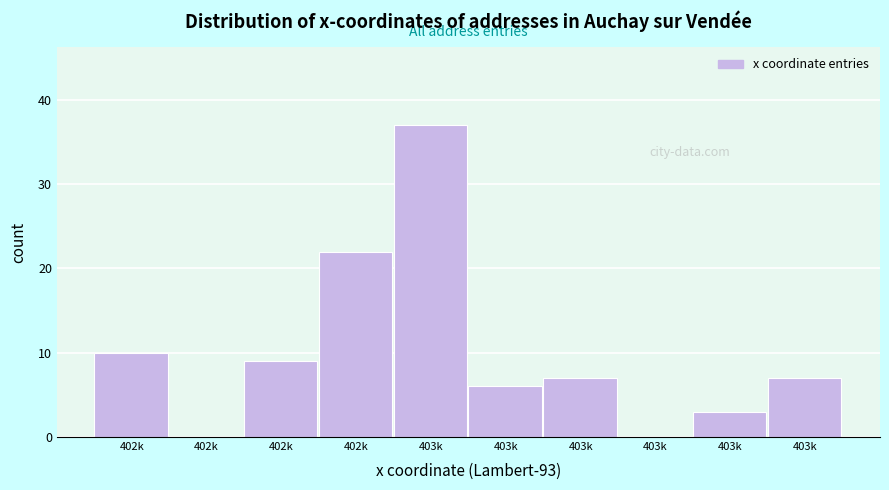

Count the number of data series in this chart.

1